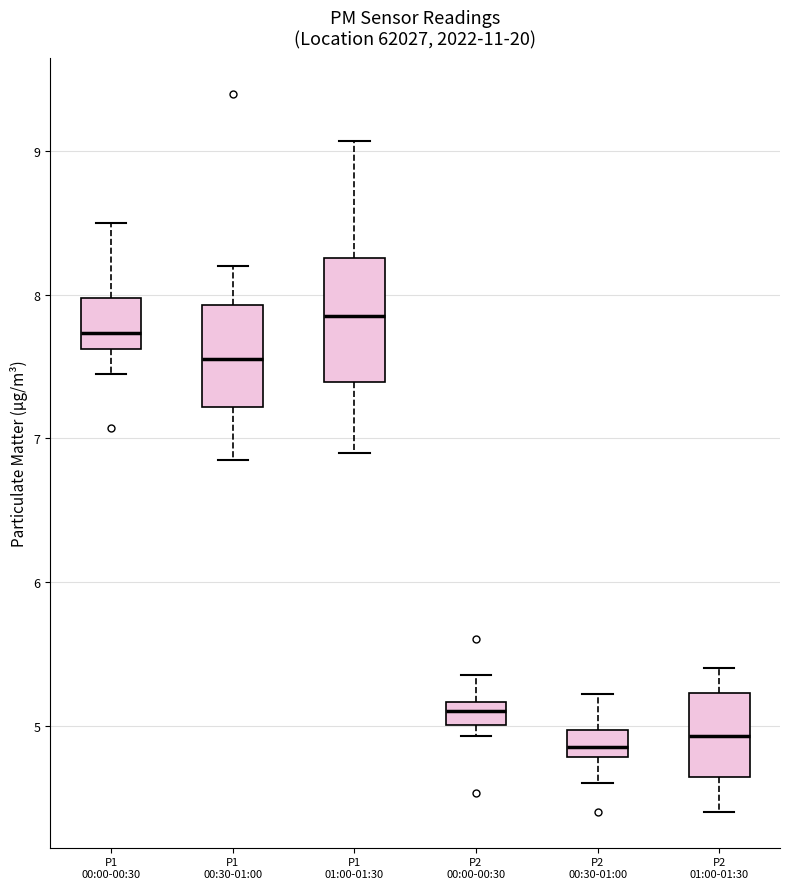

Where is the lower edge of the box for P1 00:30-01:00 on the y-axis? The values are not printed on the chart, so give them approximately, as read against the axis.

7.2